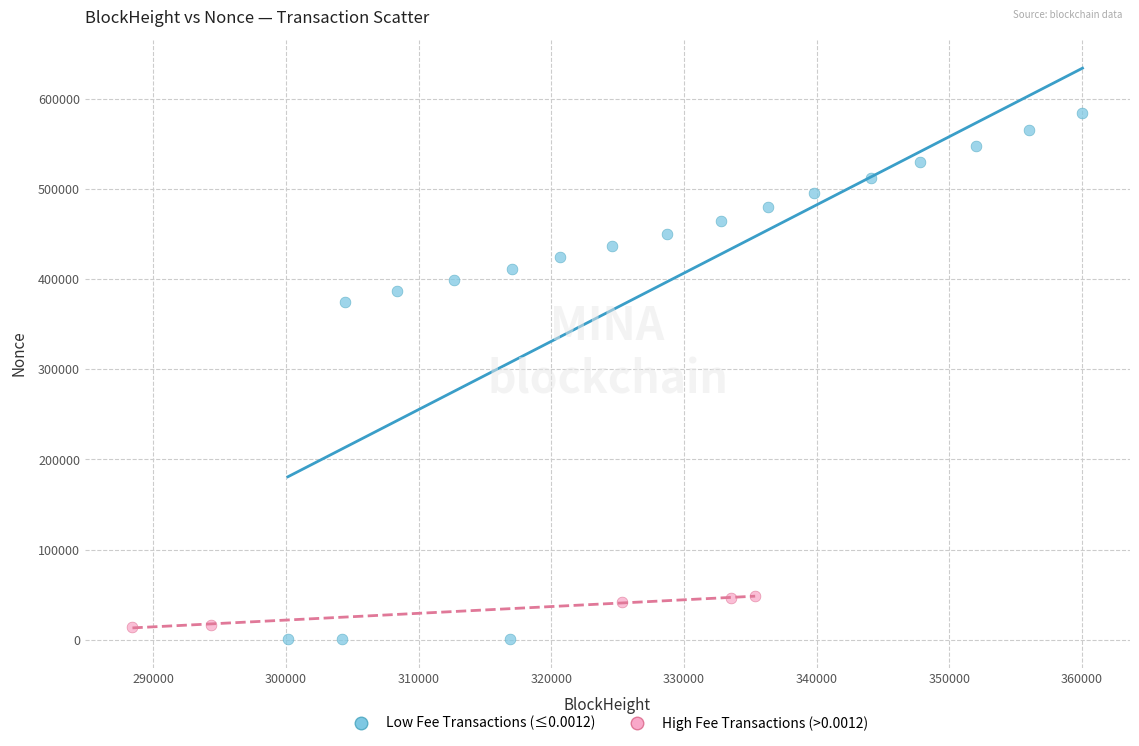

Which series has the widest spread of Y values?

Low Fee Transactions (≤0.0012)